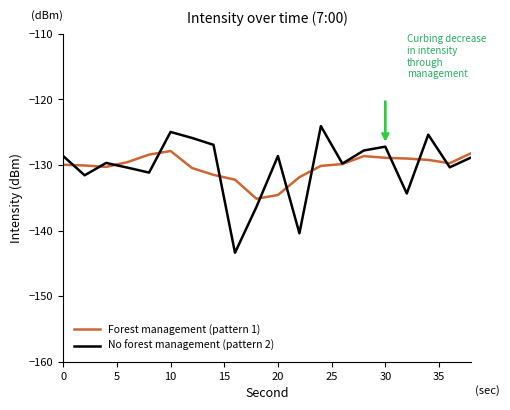

What is the minimum value shown in the chart?

-143.4